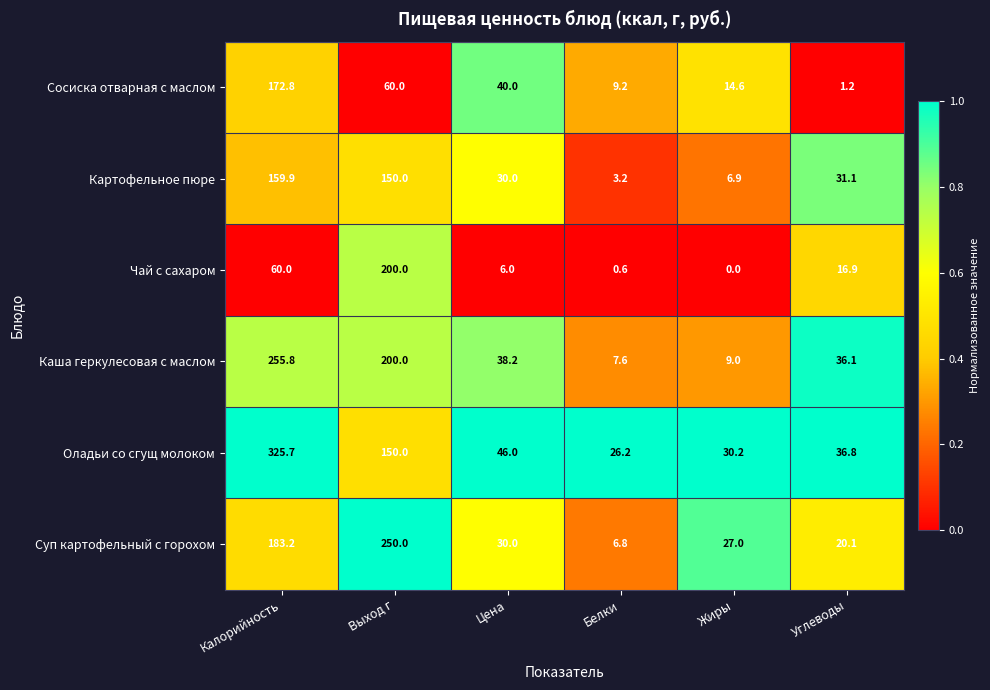

What is the minimum value for Картофельное пюре?

3.2